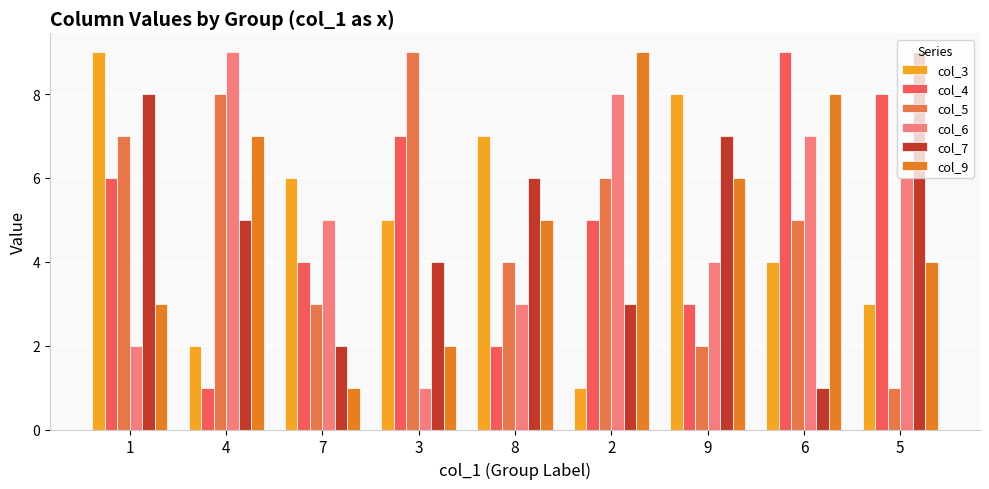

How many col_7 values are between 3 and 7?

5